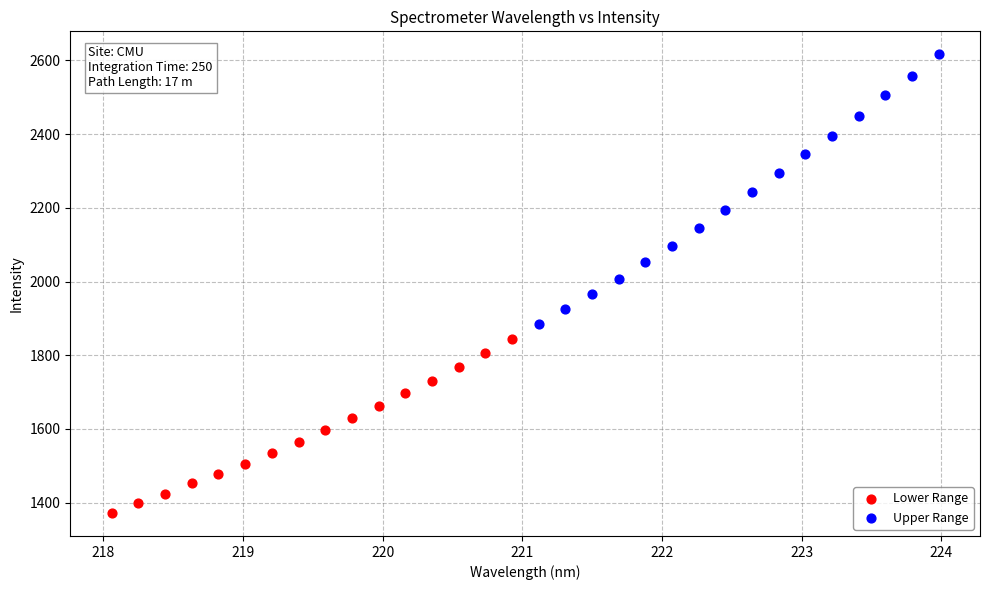

Which series contains the highest Y value?

Upper Range